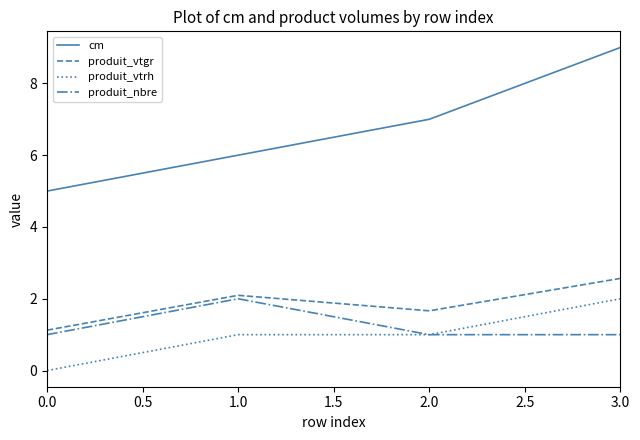

Is the value of produit_vtrh at 3.0 greater than the value of produit_nbre at 2.0?

Yes